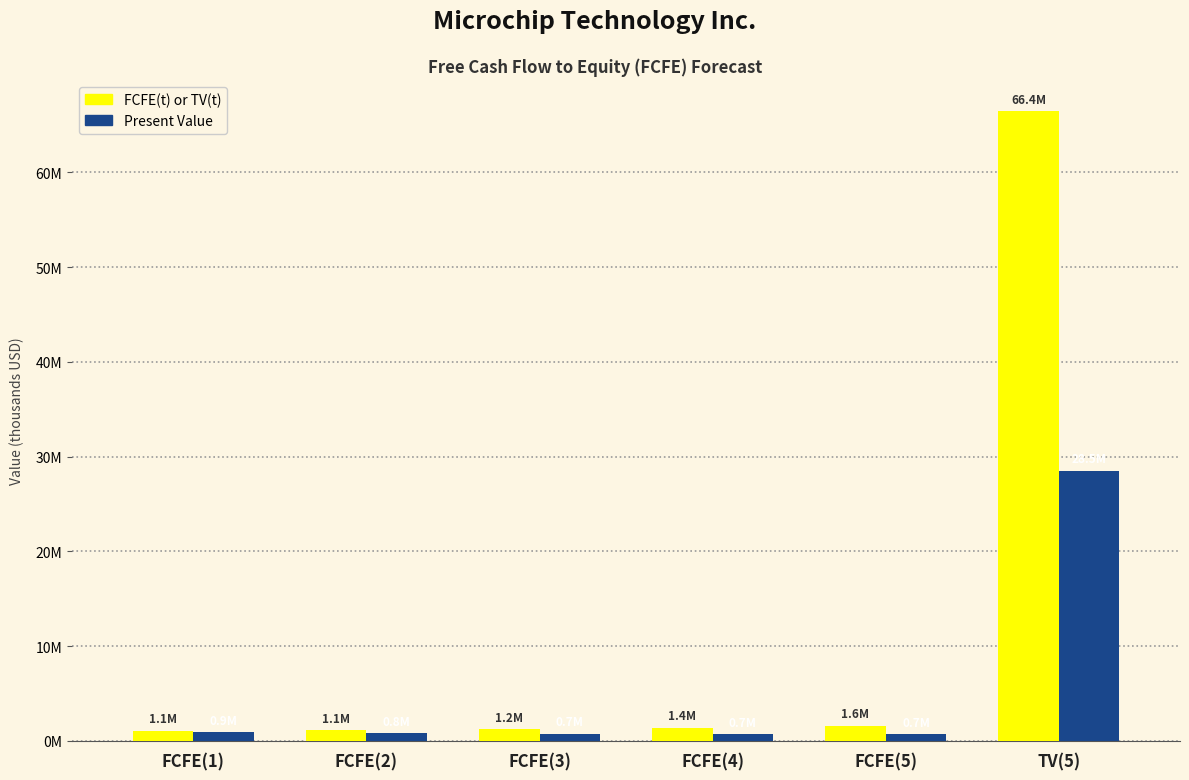

Reading right to left, list all the values displayed in this chart.

FCFE(t) or TV(t): TV(5)=66428673	FCFE(5)=1573165	FCFE(4)=1359914	FCFE(3)=1217927	FCFE(2)=1131535	FCFE(1)=1092090
Present Value: TV(5)=28524416	FCFE(5)=675516	FCFE(4)=691513	FCFE(3)=733395	FCFE(2)=806887	FCFE(1)=922212